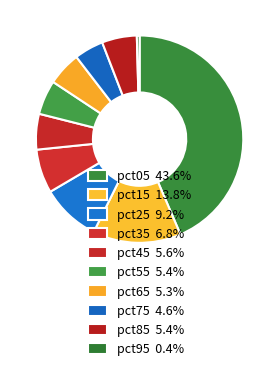

How many segments does this pie chart have?

10